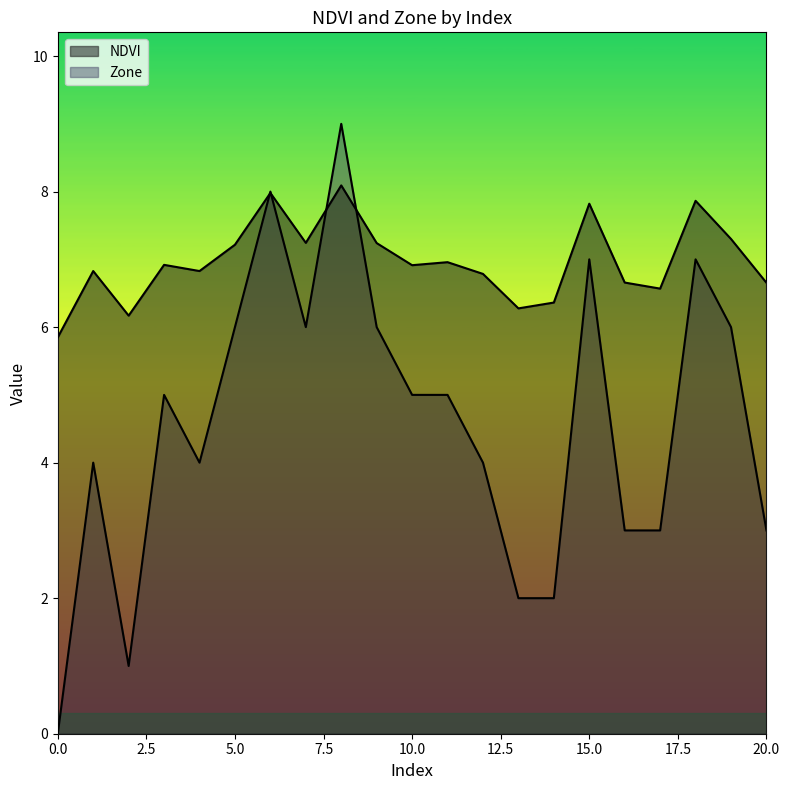

What is the difference between the maximum and minimum values in the Zone series?

9.0